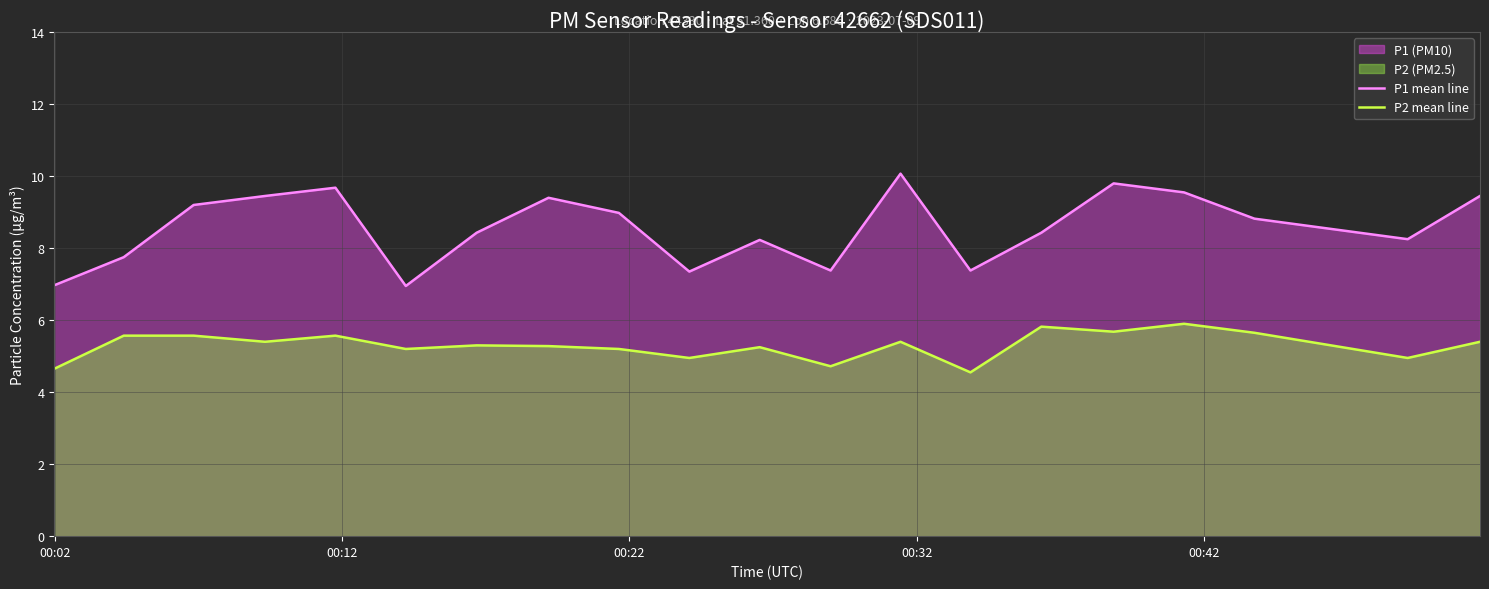

How many data points does each series have?

20